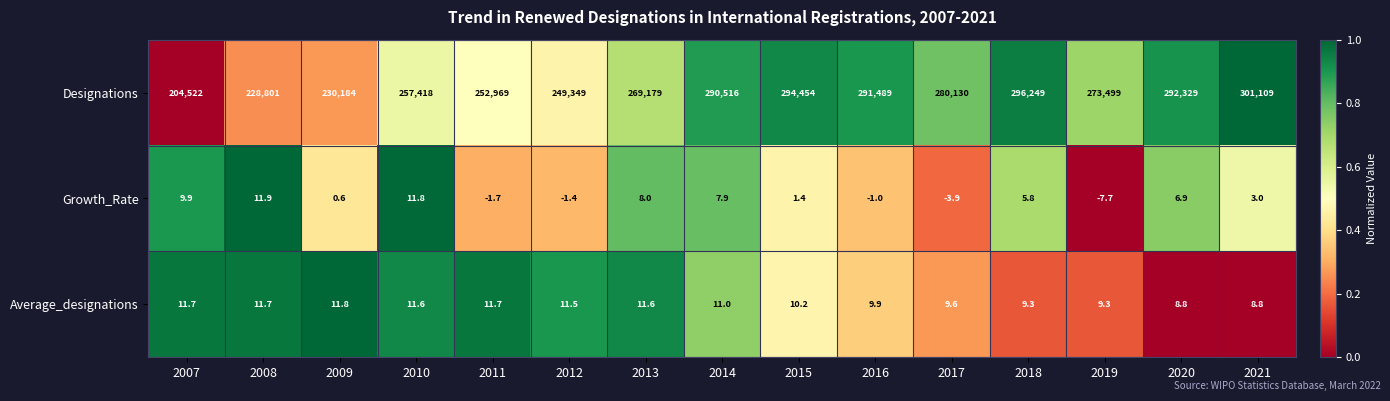

Between 2010 and 2012, which series saw the biggest shift?

Designations